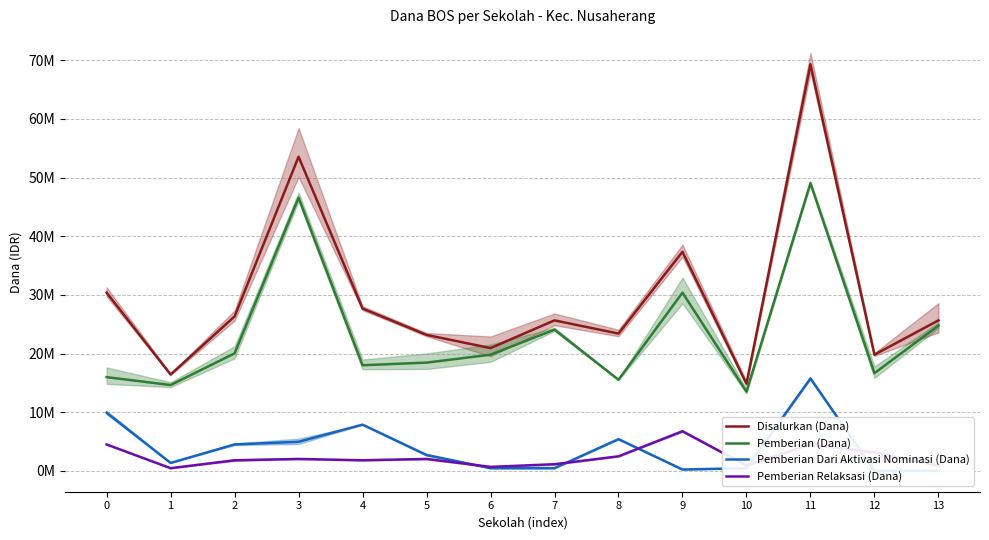

How many lines are shown in the chart?

4